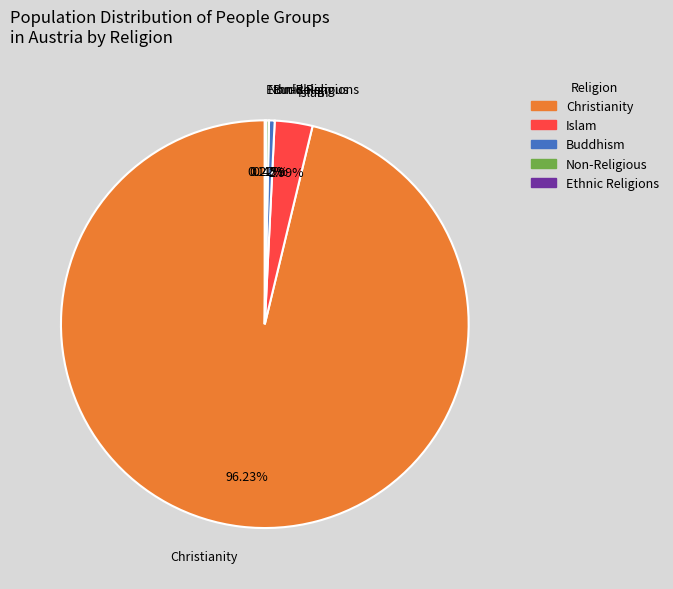

What is the majority slice?

Christianity